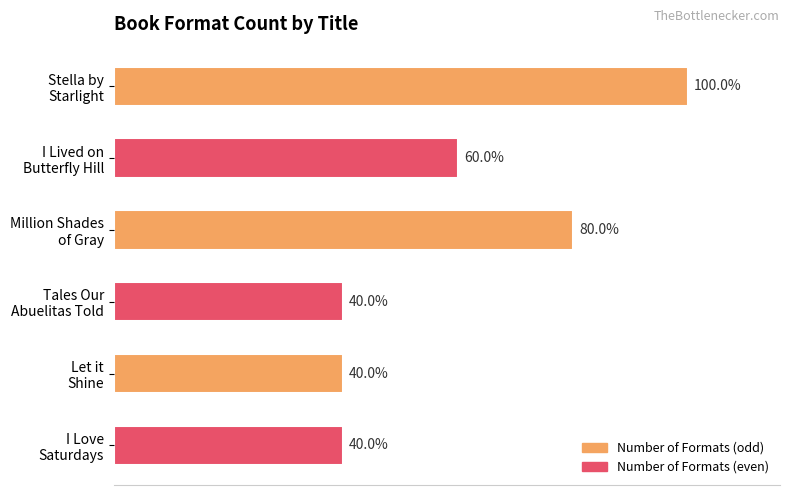

Does the chart contain any negative values?

No